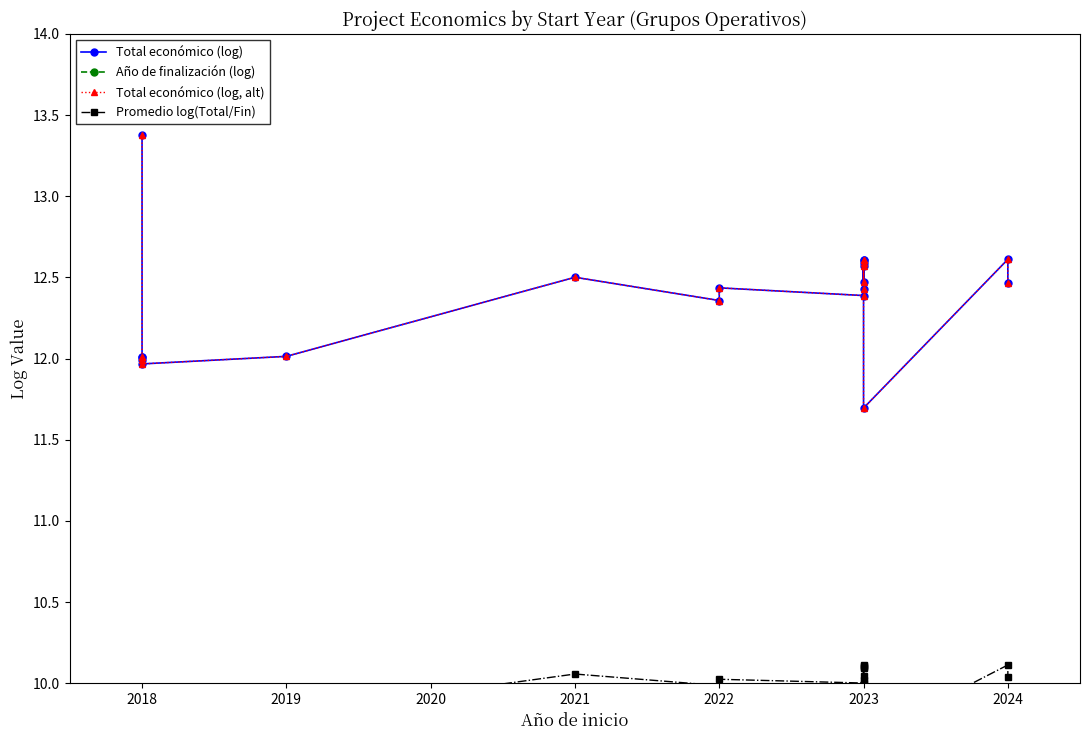

Reading left to right, transcribe all the data shown in this chart.

Total económico (log): 13.4	12.0	12.0	12.0	12.0	12.0	12.5	12.4	12.4	12.4	12.6	12.5	12.6	12.6	12.6	12.4	11.7	12.6	12.5
Año de finalización (log): 0.0	7.6	7.6	7.6	7.6	7.6	7.6	7.6	7.6	7.6	7.6	7.6	7.6	7.6	7.6	7.6	7.6	7.6	7.6
Total económico (log, alt): 13.4	12.0	12.0	12.0	12.0	12.0	12.5	12.4	12.4	12.4	12.6	12.5	12.6	12.6	12.6	12.4	11.7	12.6	12.5
Promedio log(Total/Fin): 6.7	9.8	9.8	9.8	9.8	9.8	10.1	10.0	10.0	10.0	10.1	10.0	10.1	10.1	10.1	10.0	9.7	10.1	10.0